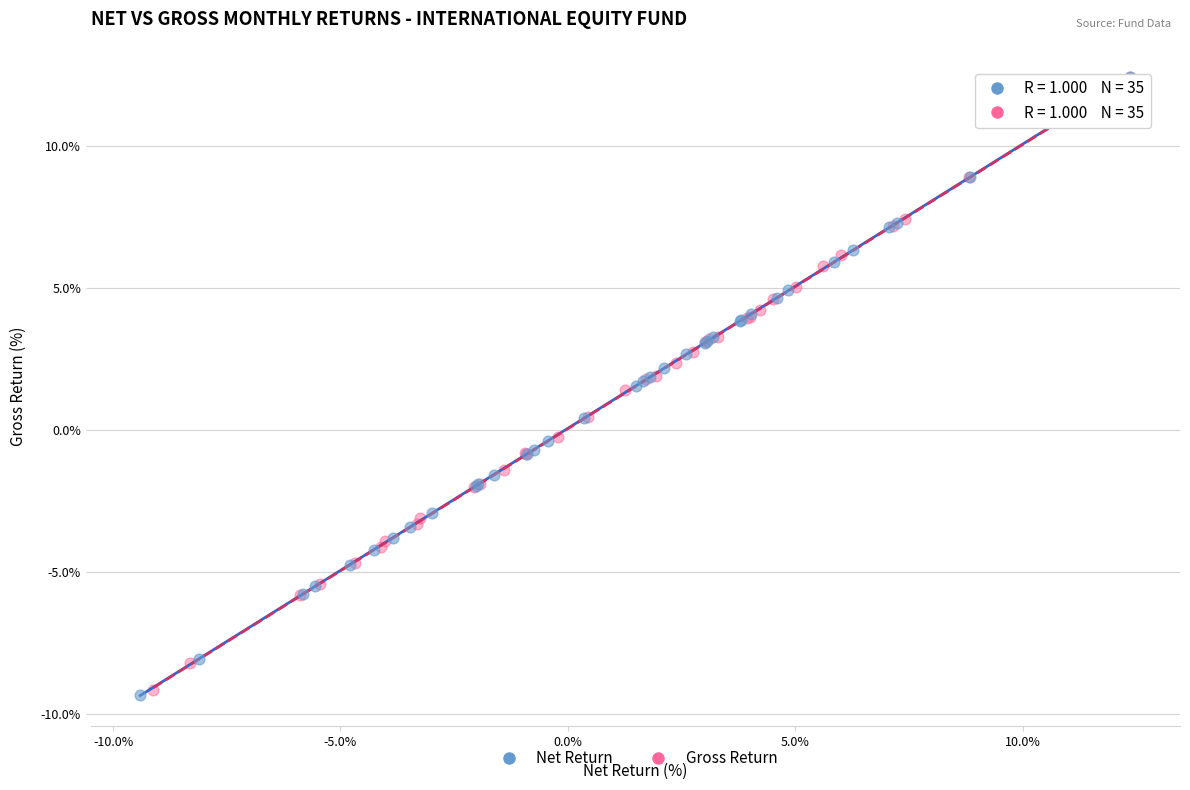

Which series has the largest Y range (max minus min)?

Net Return